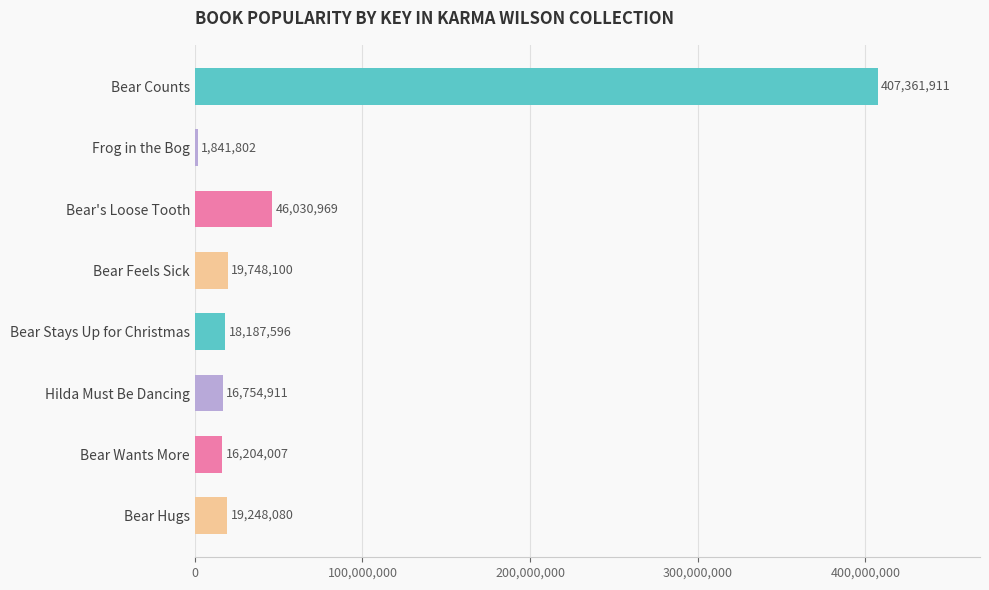

List the labels in order of value, smallest first.

Frog in the Bog, Bear Wants More, Hilda Must Be Dancing, Bear Stays Up for Christmas, Bear Hugs, Bear Feels Sick, Bear's Loose Tooth, Bear Counts